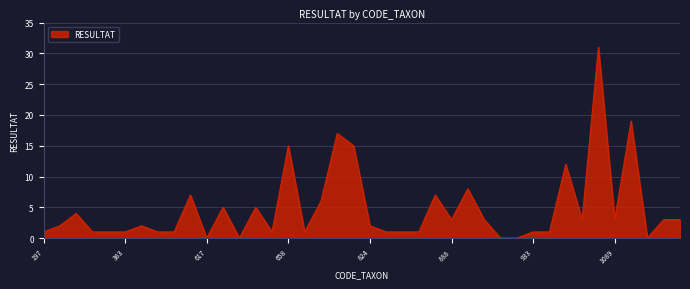

What is the greatest value displayed?

31